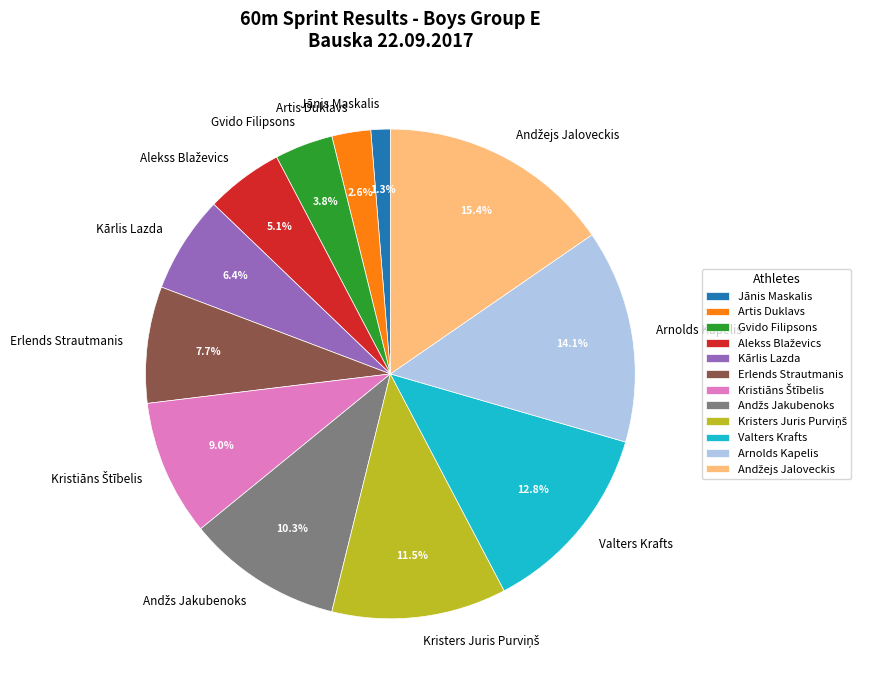

What portion of the pie excludes Arnolds Kapelis?

85.9%